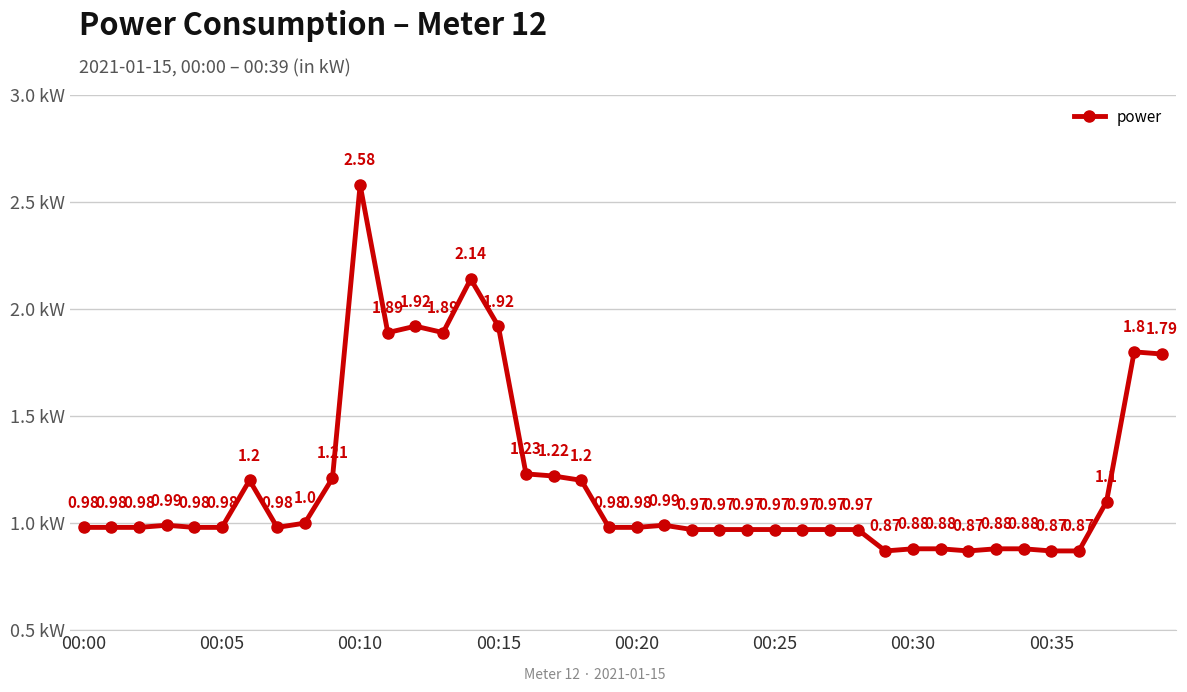

What is the sum of all values?

47.7